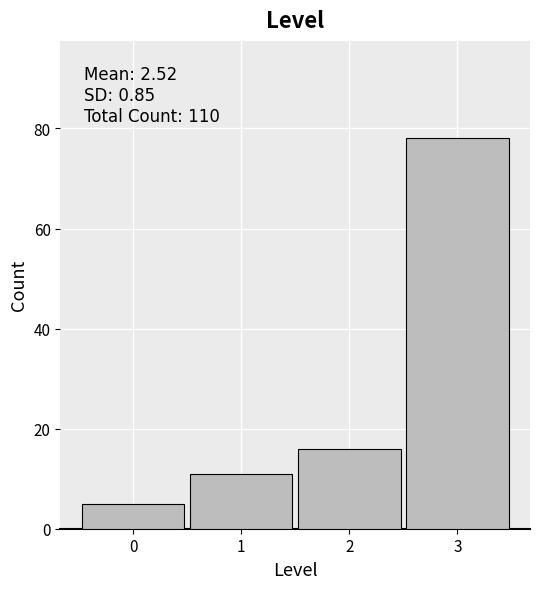

Which range on the x-axis has the tallest bar?

2.5 to 3.5